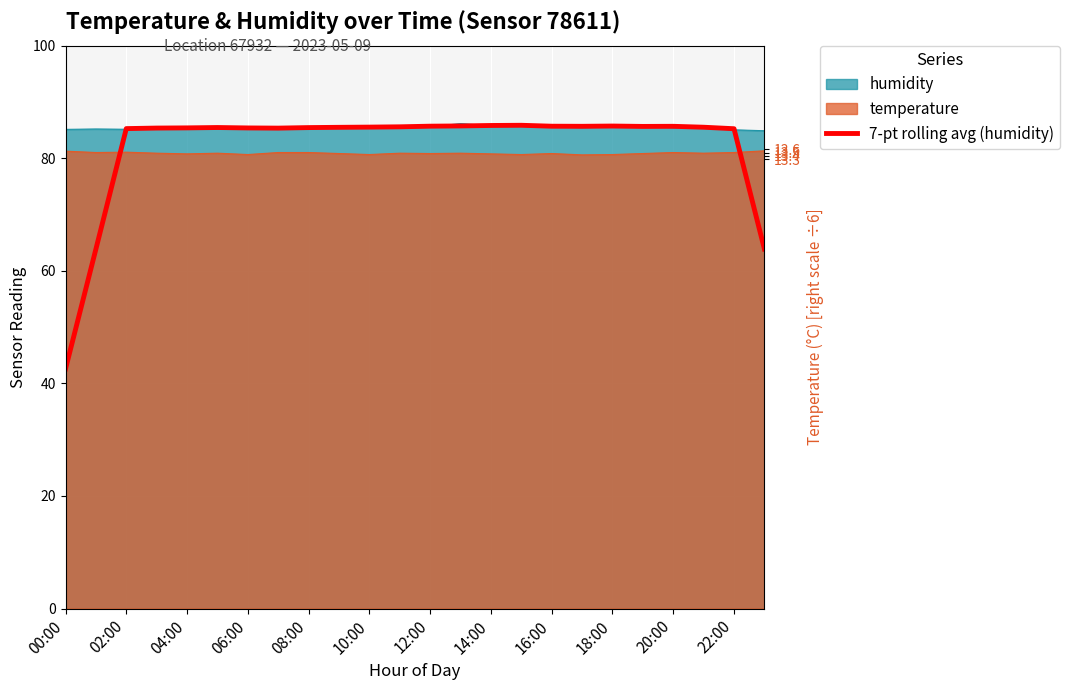

What is the change in value from 10:00 to 20:00?

+0.1